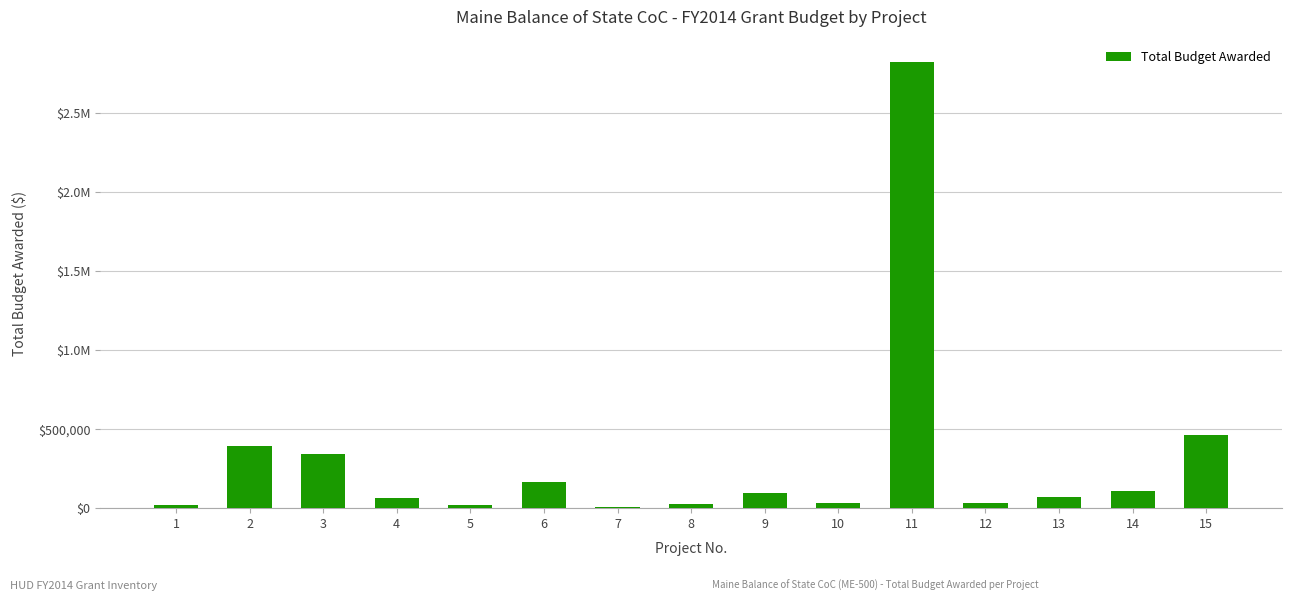

What is the difference between the values at 10 and 1?

16487